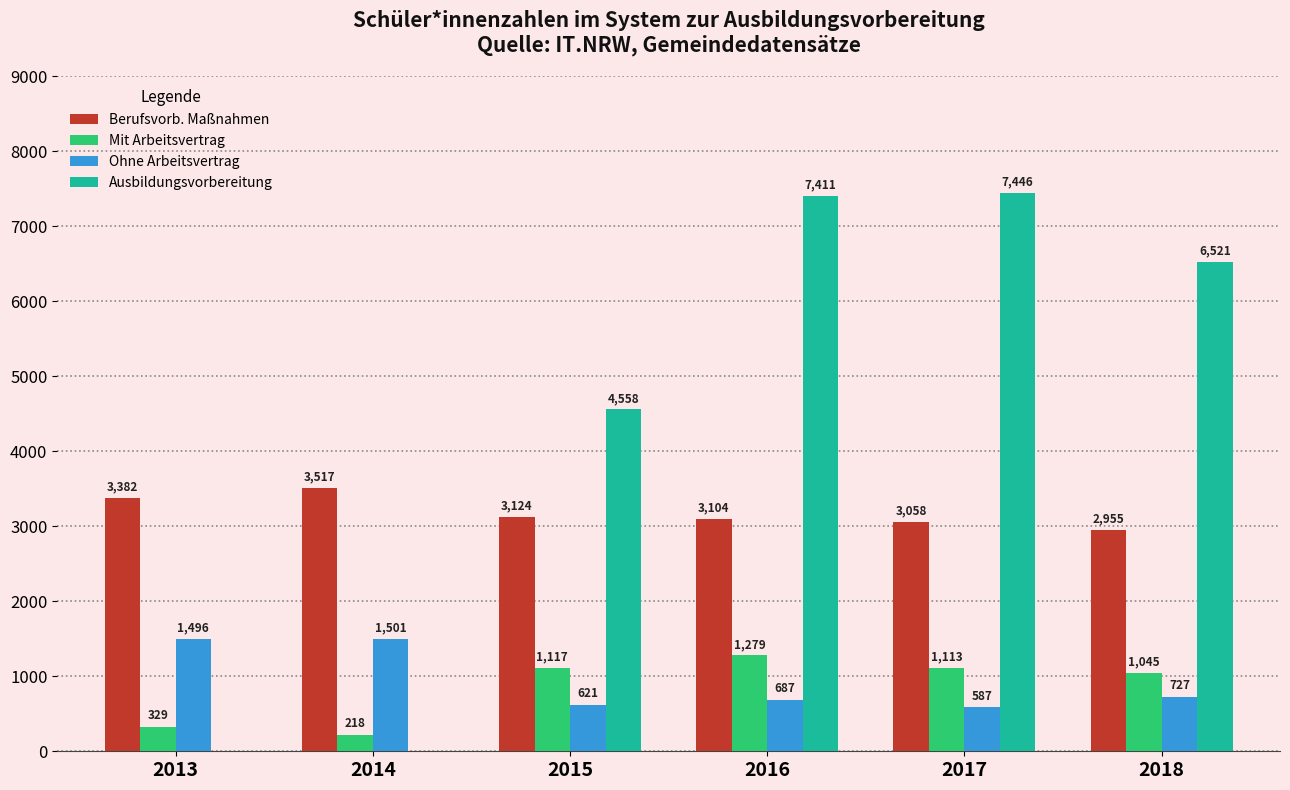

Reading right to left, transcribe all the data shown in this chart.

Berufsvorb. Maßnahmen: 2018=2955	2017=3058	2016=3104	2015=3124	2014=3517	2013=3382
Mit Arbeitsvertrag: 2018=1045	2017=1113	2016=1279	2015=1117	2014=218	2013=329
Ohne Arbeitsvertrag: 2018=727	2017=587	2016=687	2015=621	2014=1501	2013=1496
Ausbildungsvorbereitung: 2018=6521	2017=7446	2016=7411	2015=4558	2014=0	2013=0